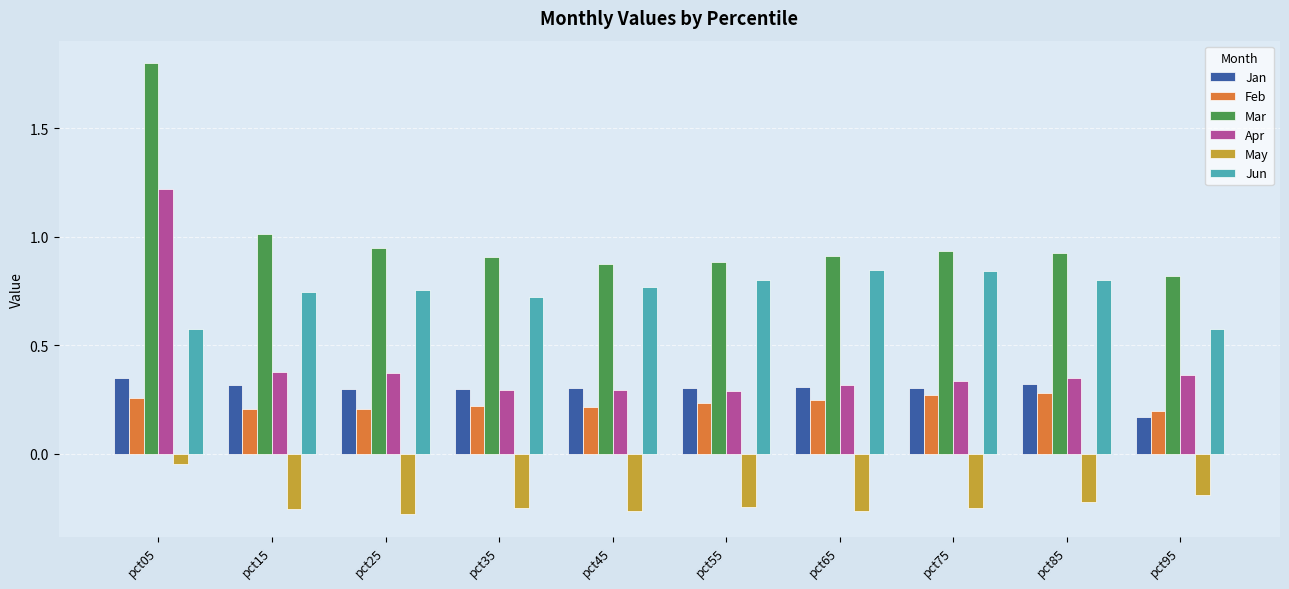

Is the value of Jan at pct95 greater than the value of Mar at pct45?

No